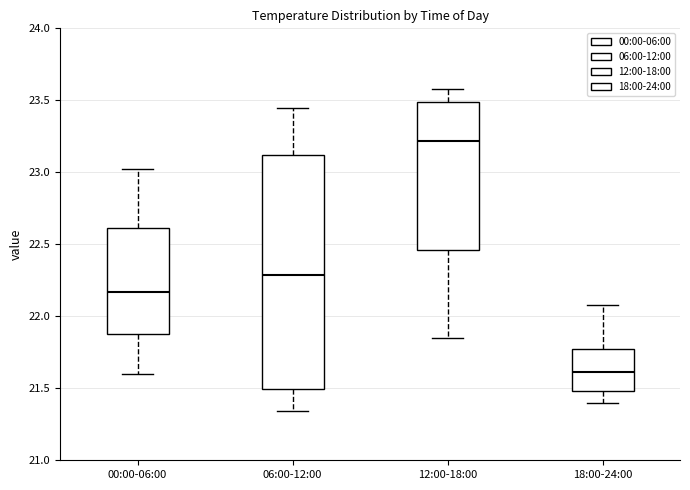

Reading left to right, read every box against the y-axis: the position of its median line, the range the box covers, and the ends of its whiskers. The values are not printed on the chart, so give them approximately, as read against the axis.

00:00-06:00: median 22.15, box 21.90 to 22.60, whiskers 21.60 to 23.00
06:00-12:00: median 22.30, box 21.50 to 23.10, whiskers 21.35 to 23.45
12:00-18:00: median 23.20, box 22.45 to 23.50, whiskers 21.85 to 23.60
18:00-24:00: median 21.60, box 21.50 to 21.75, whiskers 21.40 to 22.10